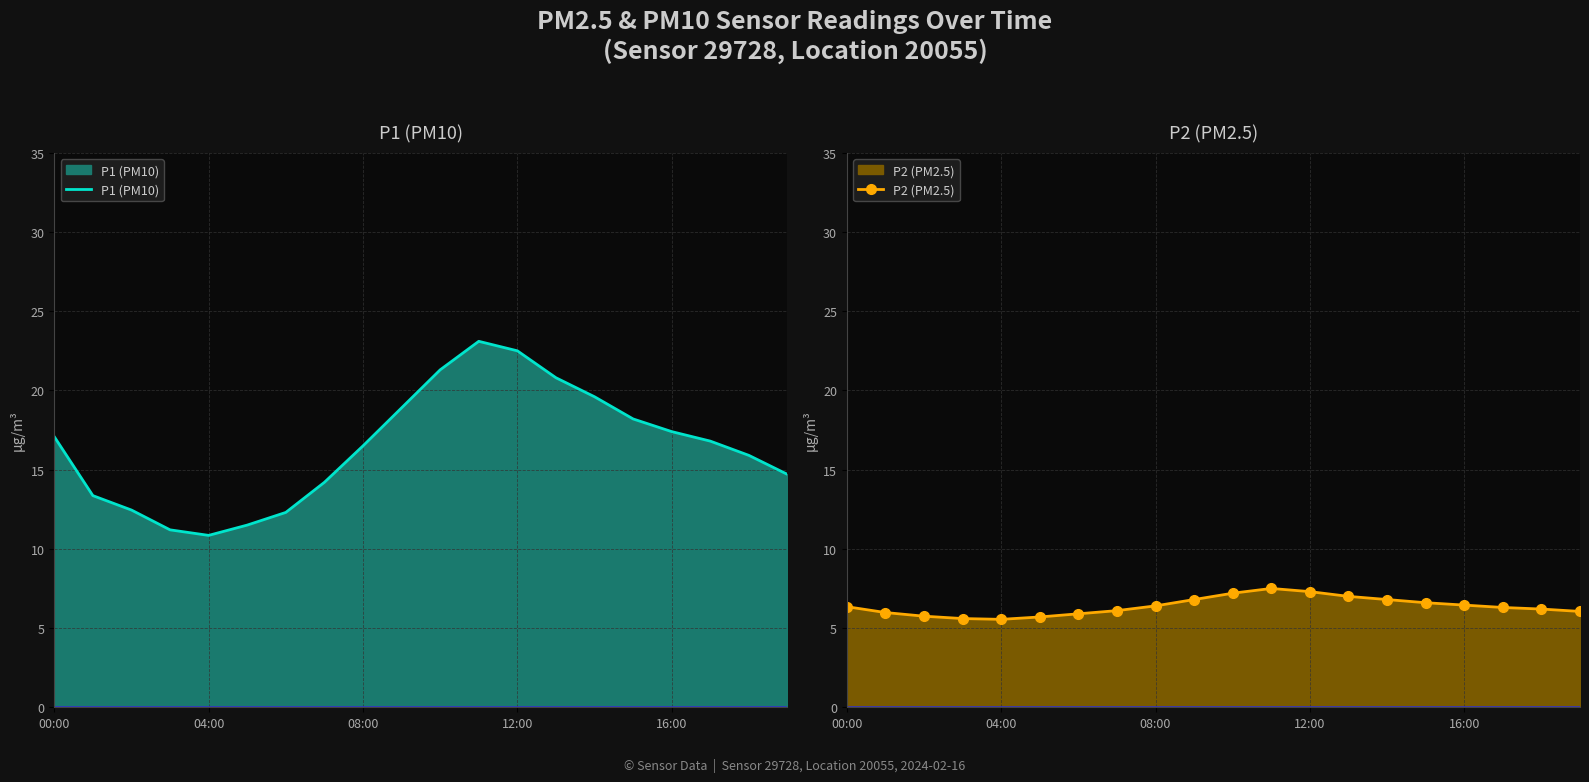

What is the maximum value for P2 (PM2.5)?

7.5